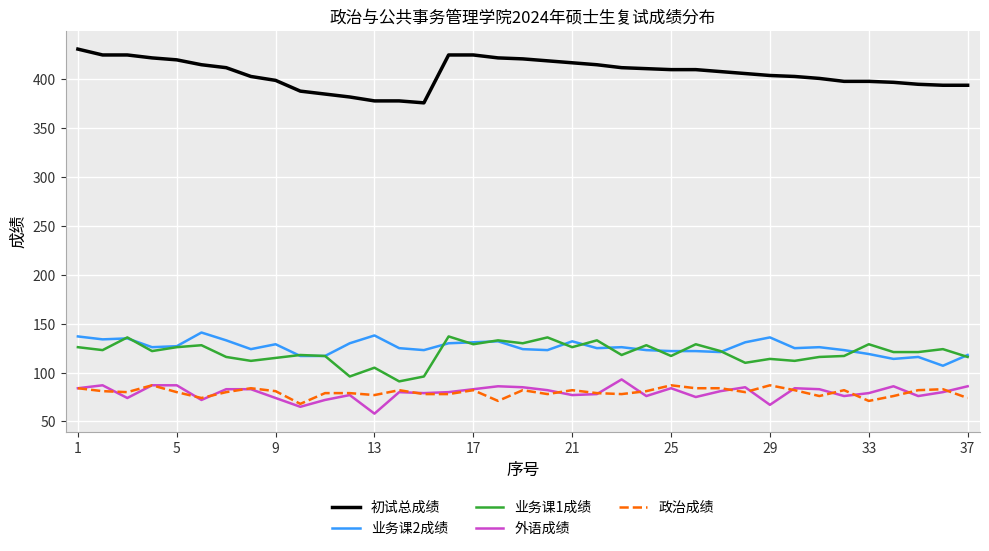

What is the average value of the 政治成绩 series?

80